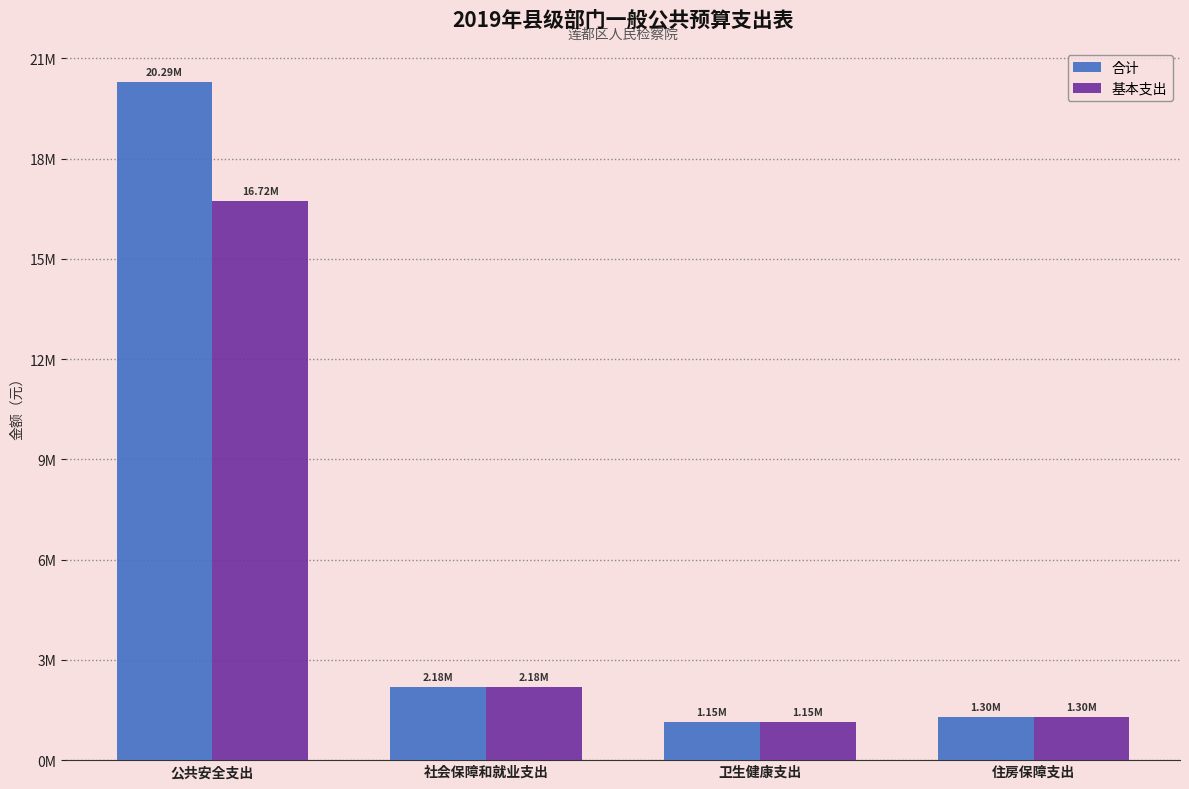

What is the label of the 3rd bar from the right?

社会保障和就业支出